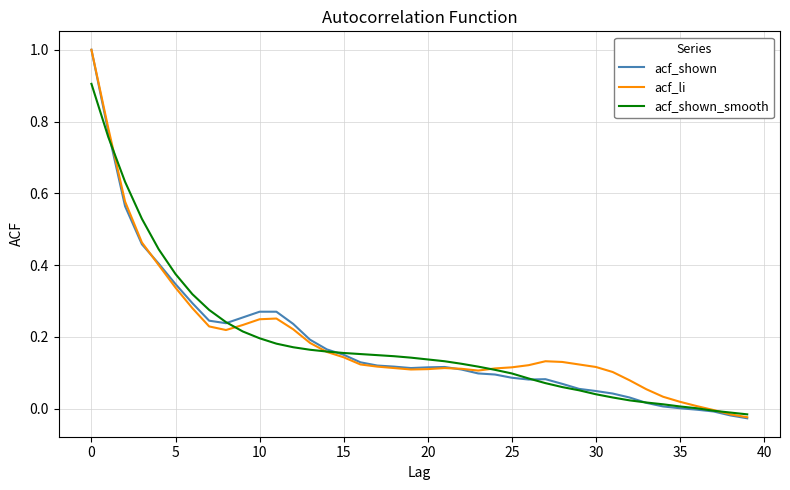

Which series has the largest range (max minus min)?

acf_shown